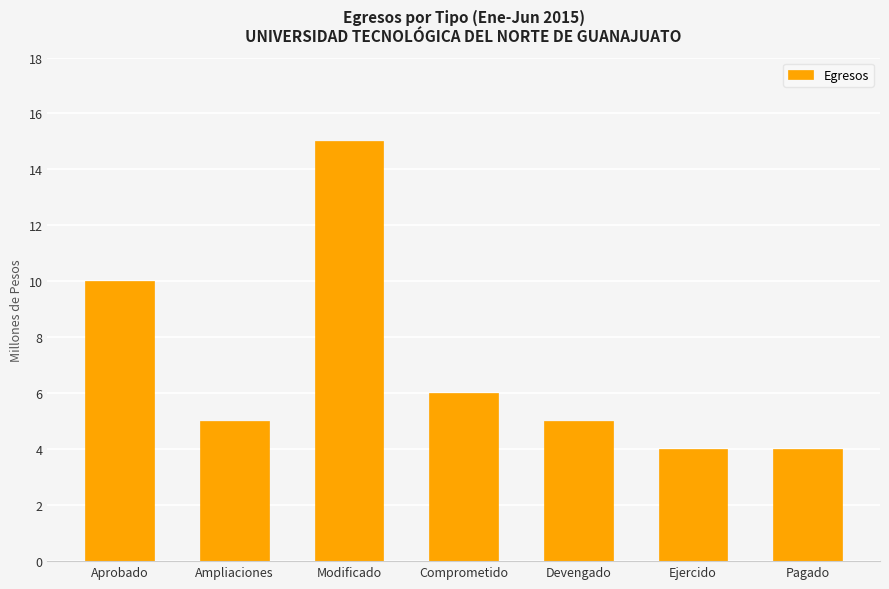

What position from the right is Ampliaciones?

6